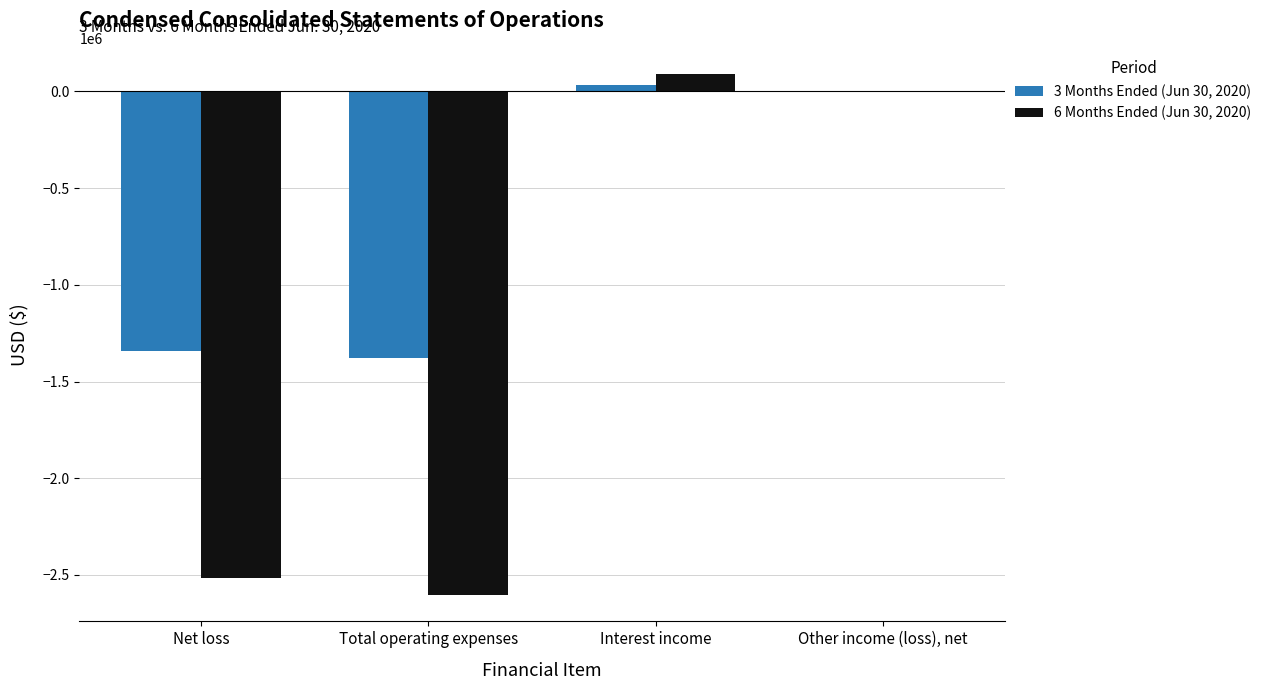

True or false: 6 Months Ended (Jun 30, 2020) has a value of -4162473 at Net loss.

False